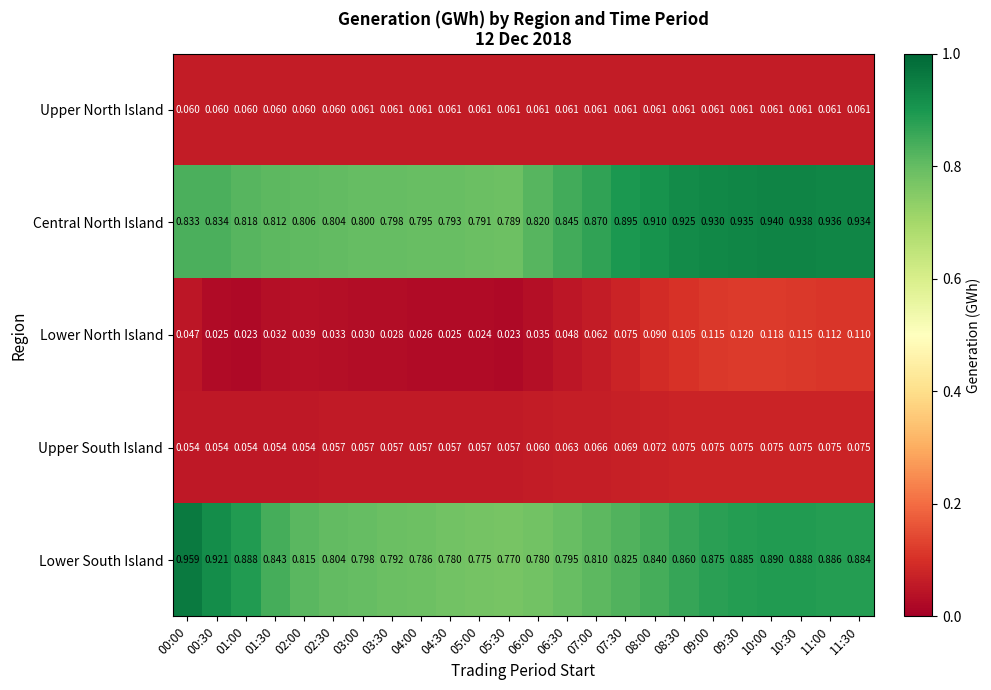

Rank the series at 05:30 from highest to lowest value.

Central North Island, Lower South Island, Upper North Island, Upper South Island, Lower North Island